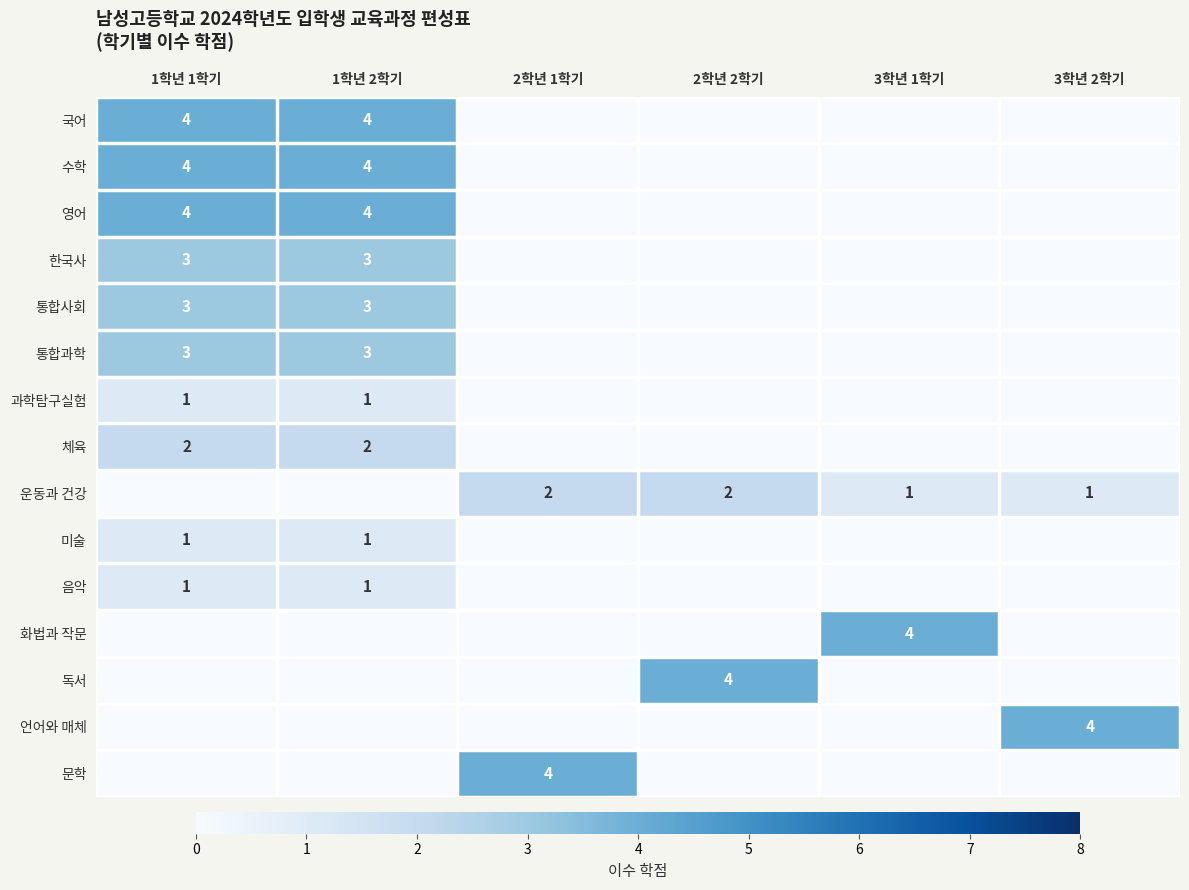

At which category is the sum across all series the highest?

1학년 1학기